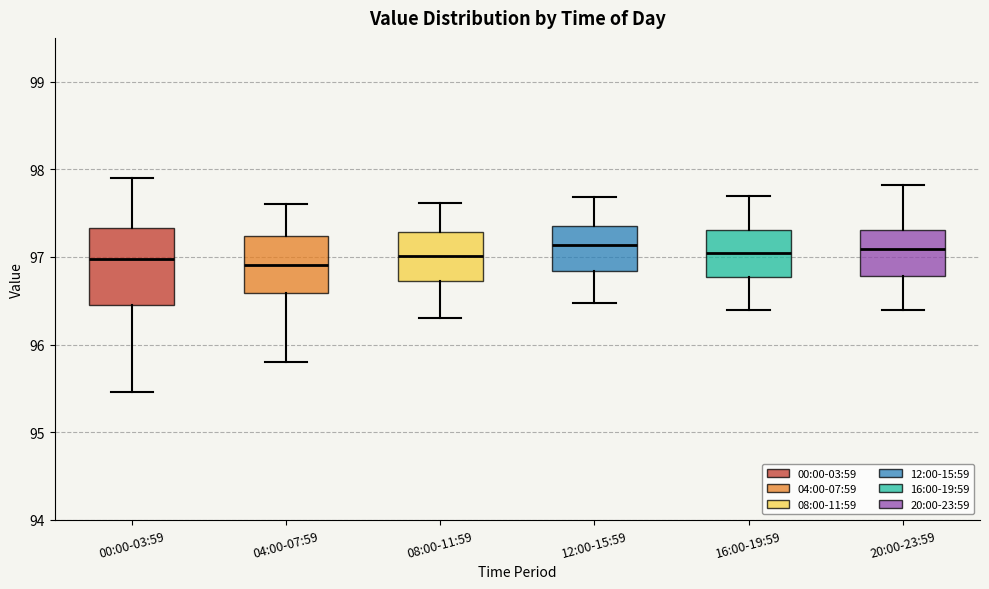

Where is the lower edge of the box for 00:00-03:59 on the y-axis? The values are not printed on the chart, so give them approximately, as read against the axis.

96.5